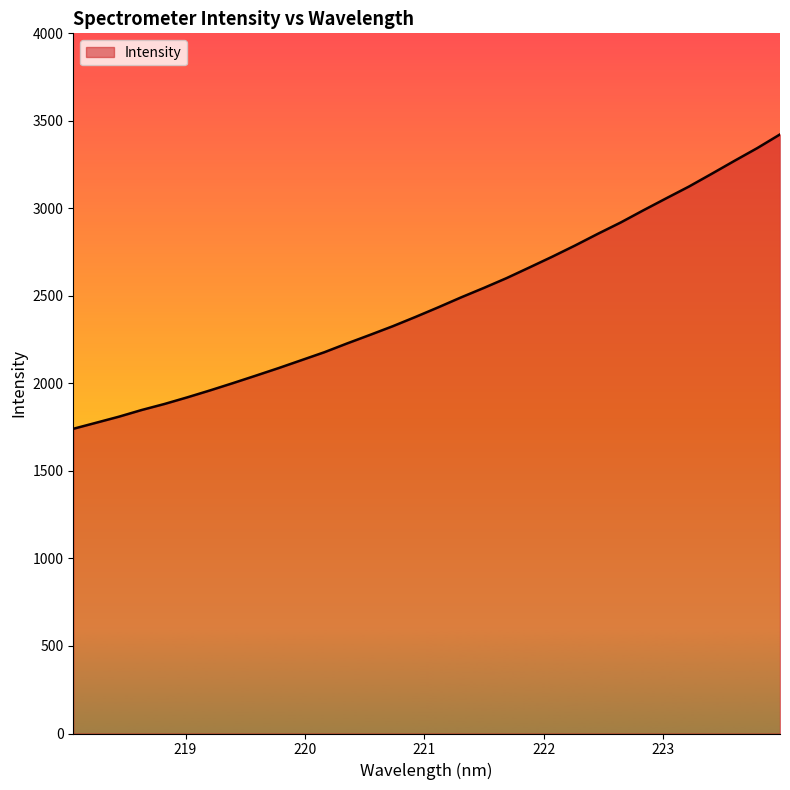

What is the sum of all values?

79021.9